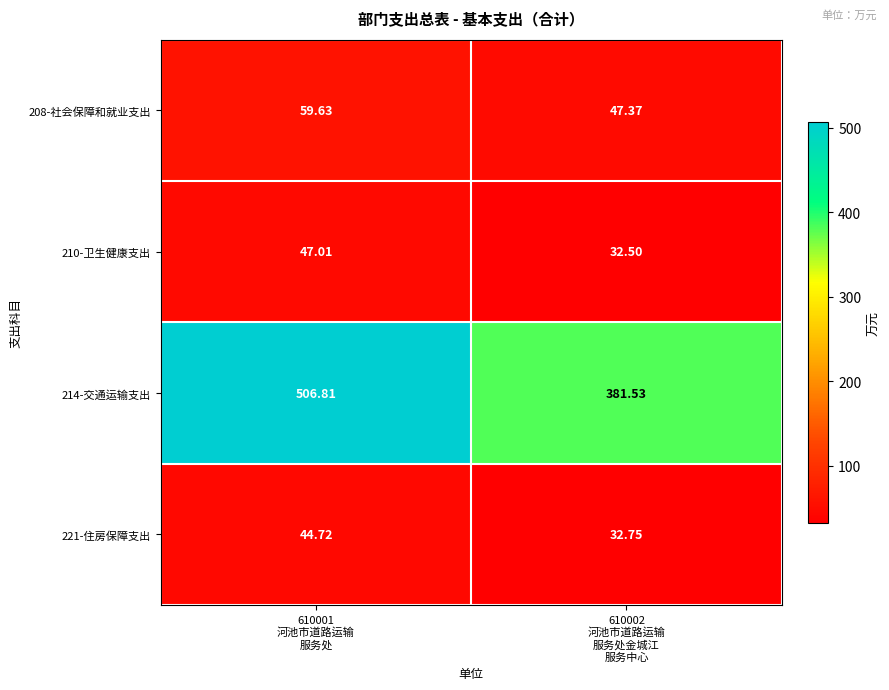

At how many categories does at least one series exceed 280?

2